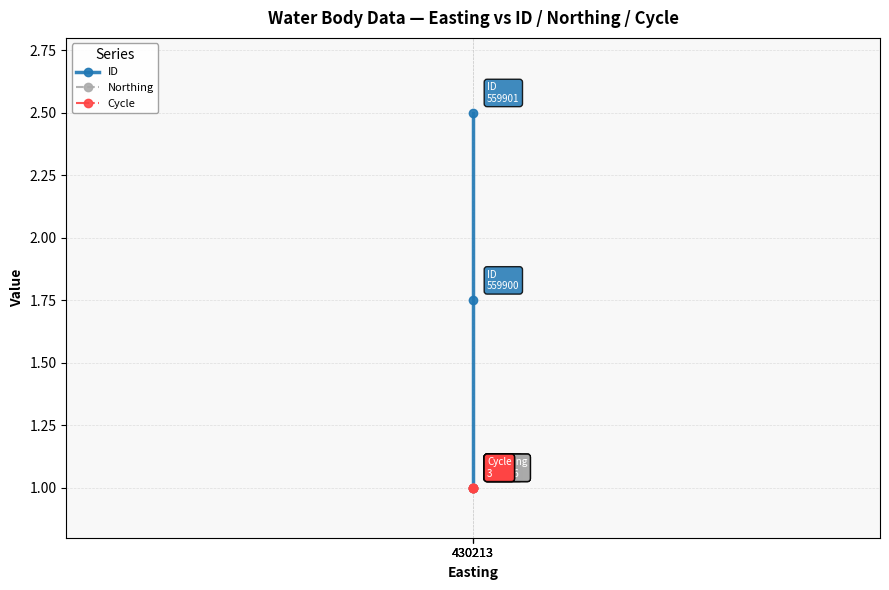

What are all the series names shown in the legend?

ID, Northing, Cycle